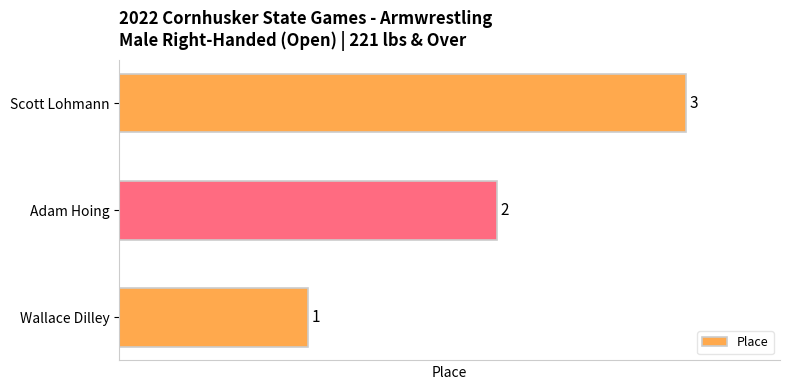

True or false: the data shows 1 at Adam Hoing.

False